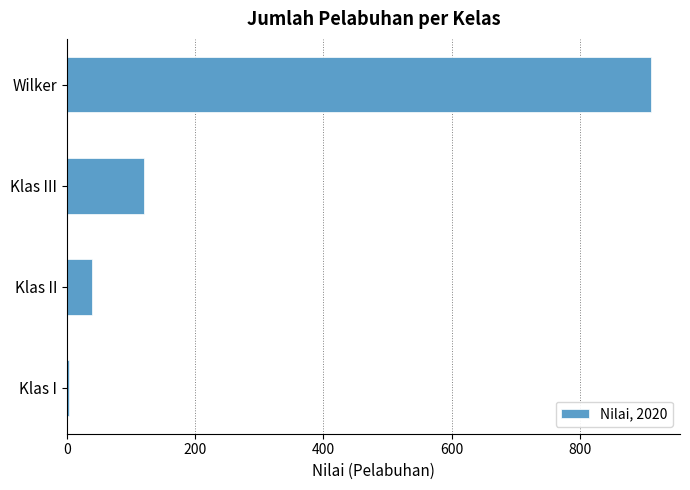

The chart shows a value of 40 at Klas II. True or false?

True